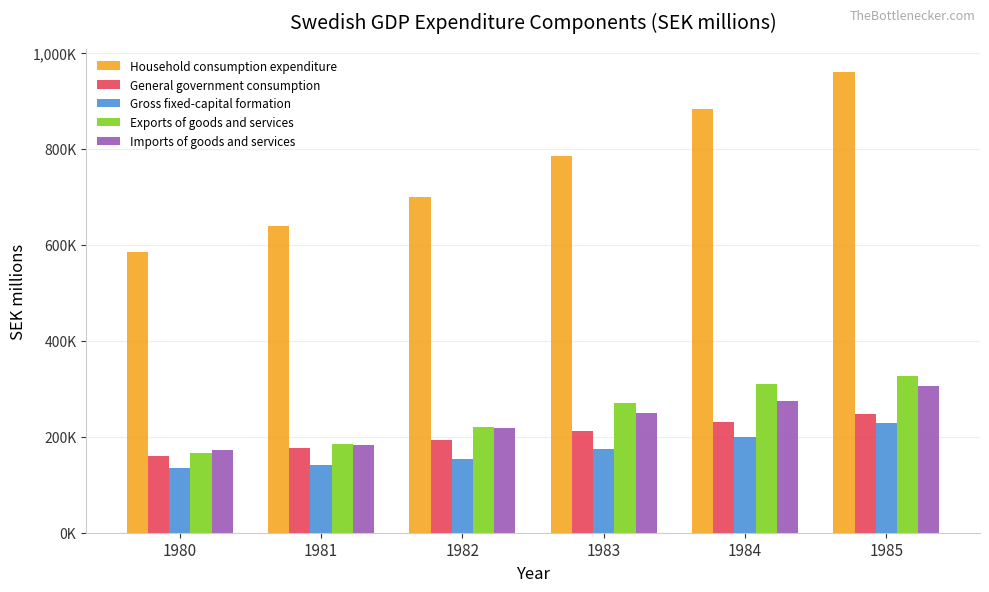

What are all the series names shown in the legend?

Household consumption expenditure, General government consumption, Gross fixed-capital formation, Exports of goods and services, Imports of goods and services